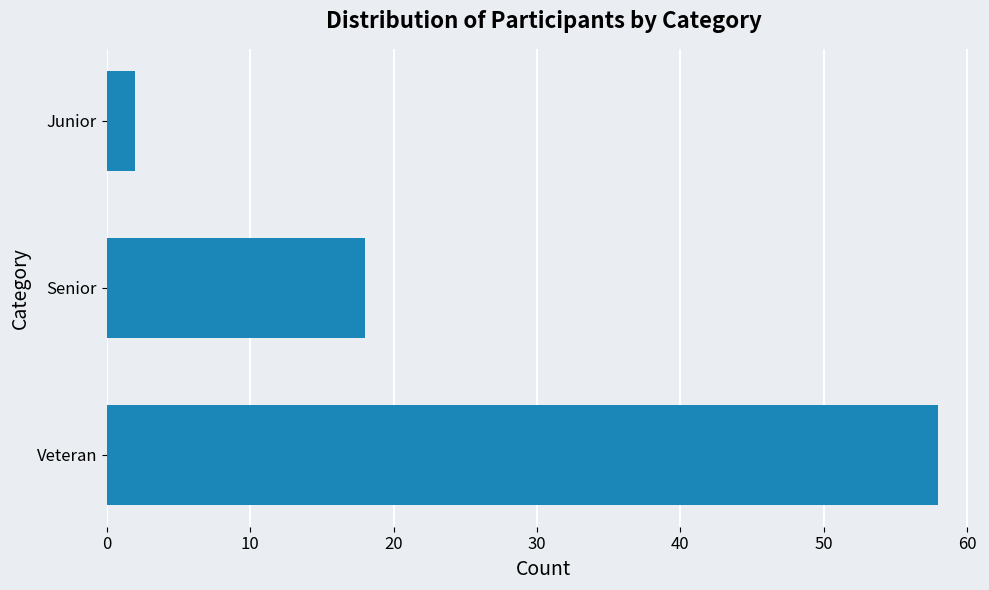

How many series are shown in this chart?

1